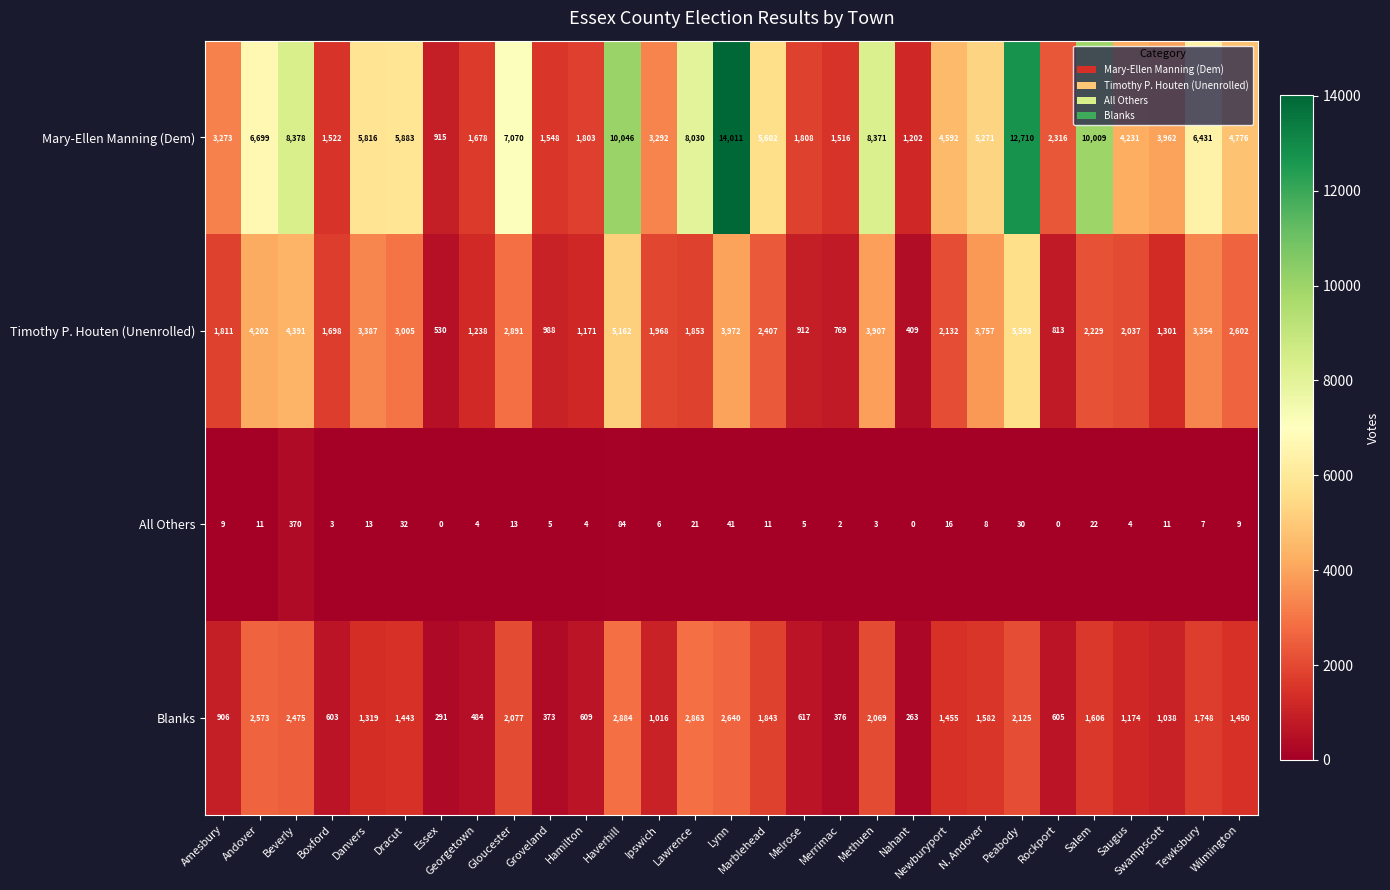

At how many categories does at least one series exceed 12687?

2